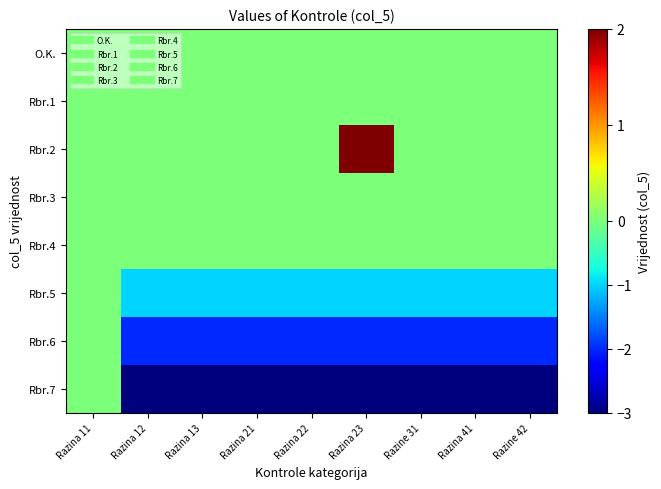

Which series has the largest range (max minus min)?

Rbr.7